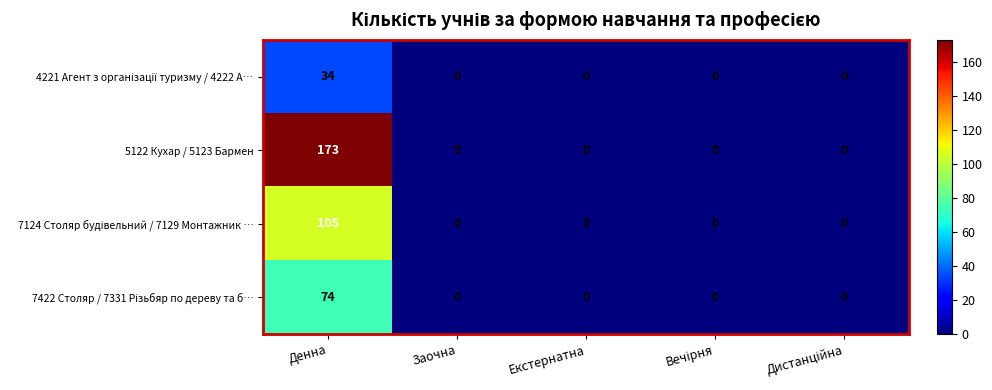

Count the number of data series in this chart.

4